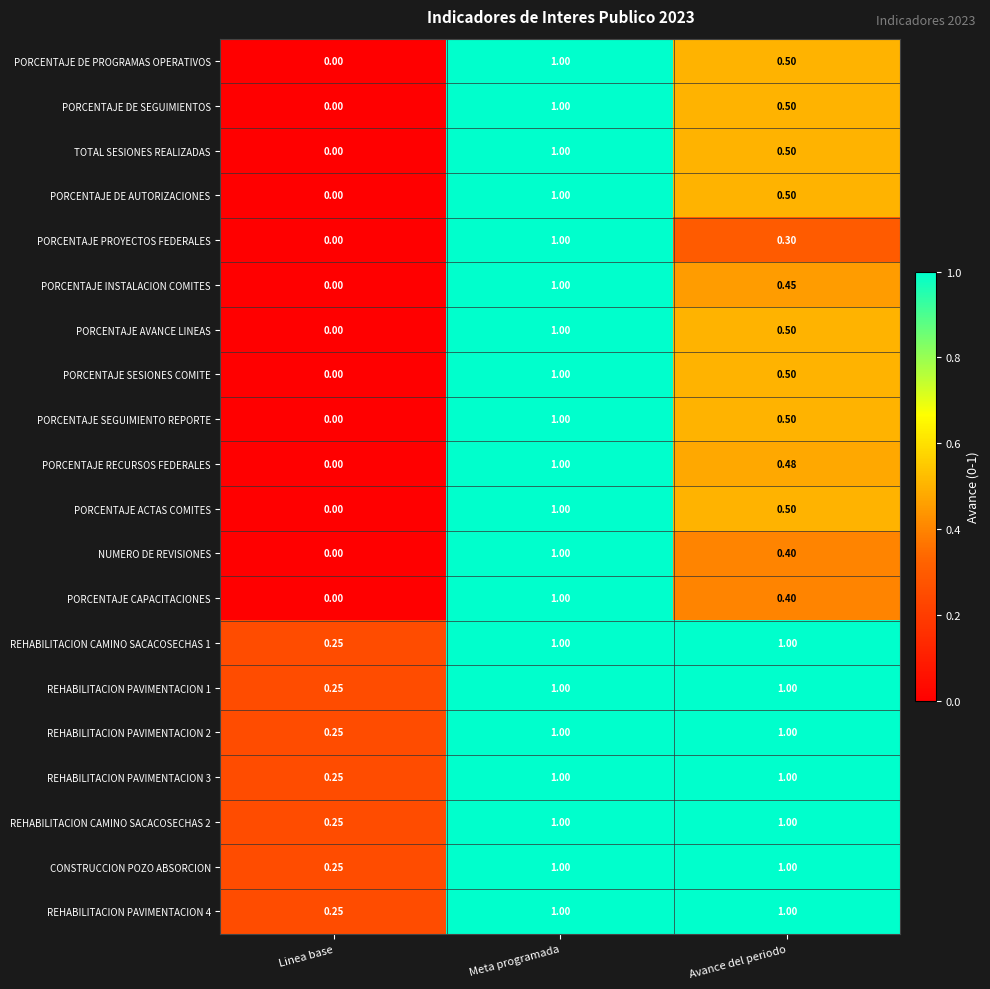

At how many categories does at least one series exceed 0?

3